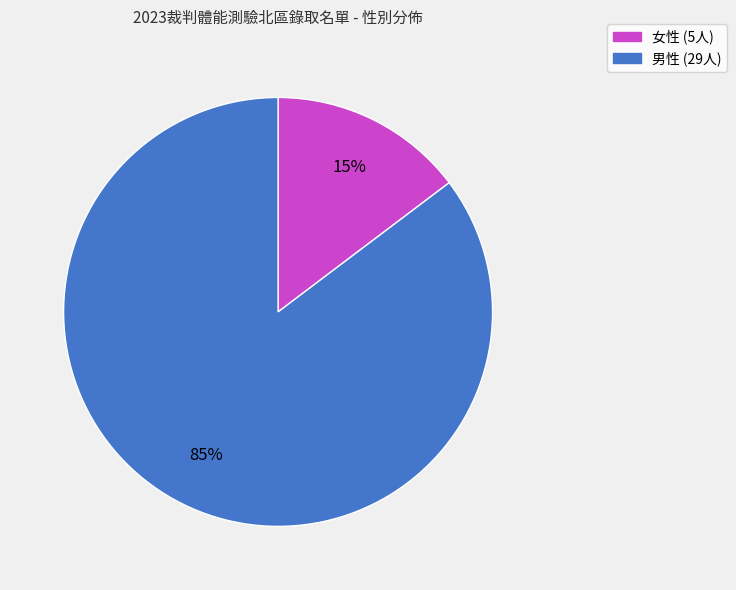

What is the smallest slice in the pie chart?

女性